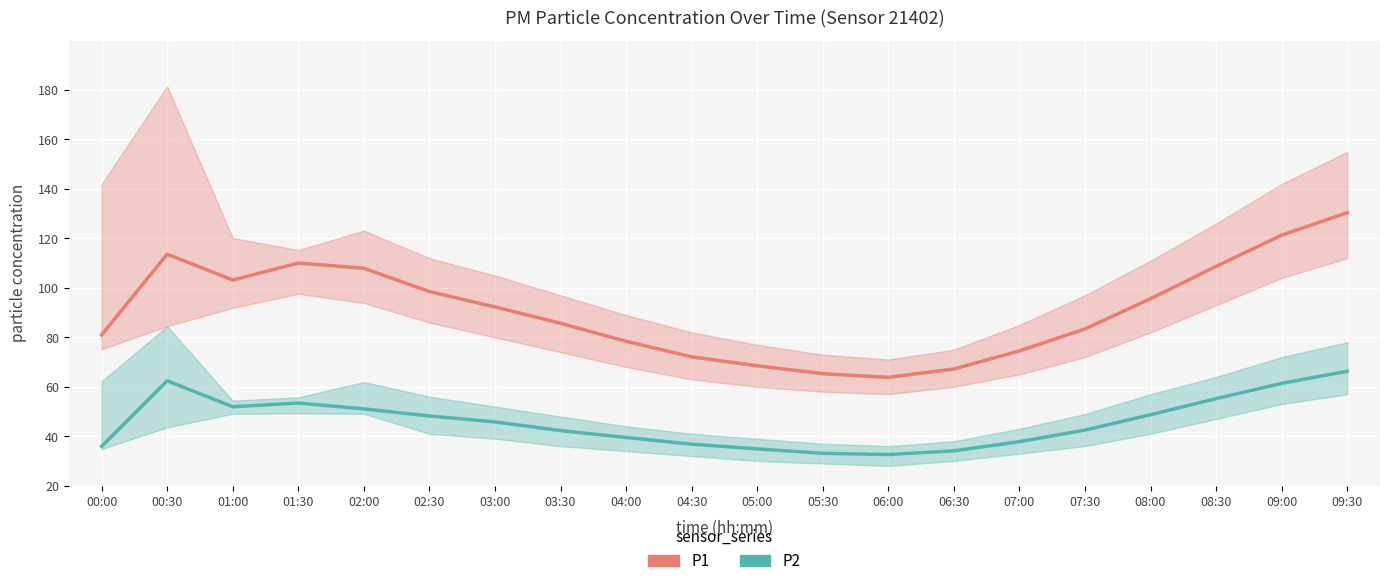

What is the label of the 9th point from the right?

05:30